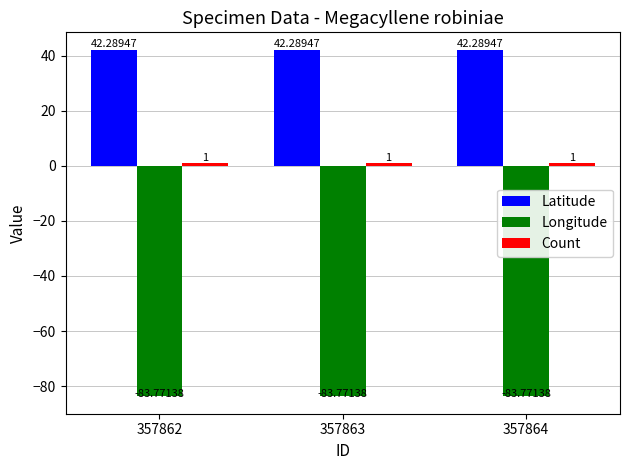

Is the value of Latitude at 357864 greater than the value of Longitude at 357863?

Yes